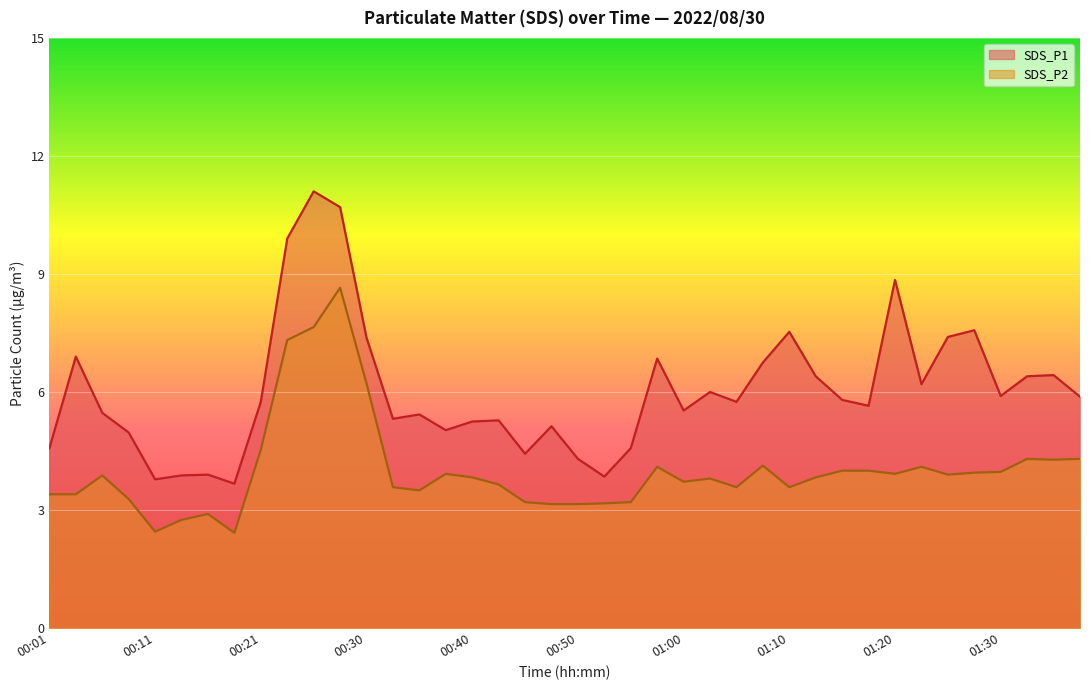

Which series has the largest total across all categories?

SDS_P1